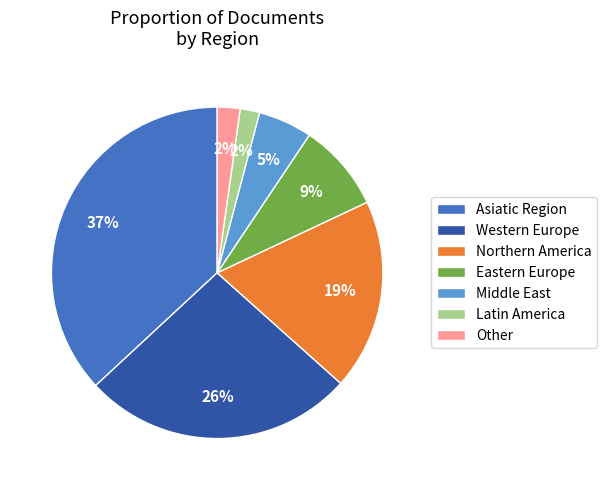

To the nearest percent, what portion does Latin America represent?

2%